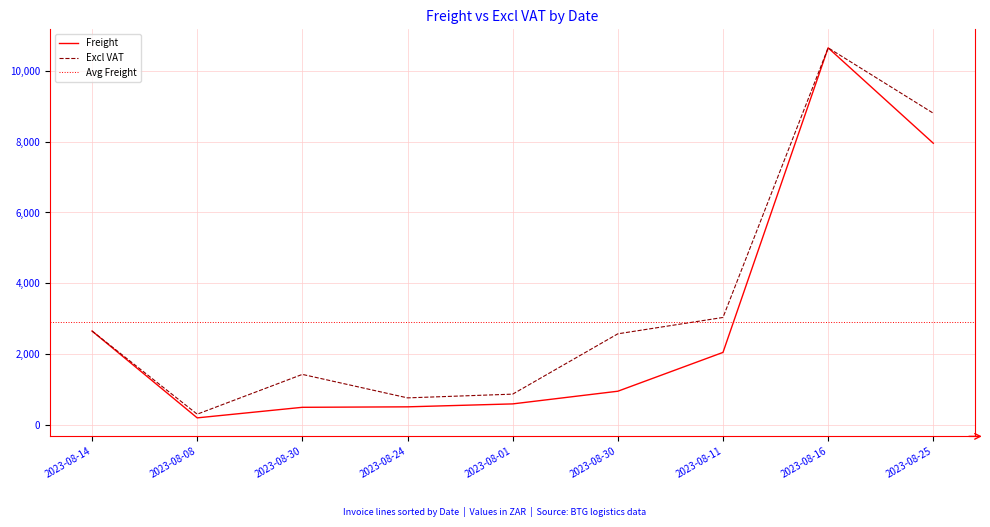

Which series has the widest spread of values?

Freight